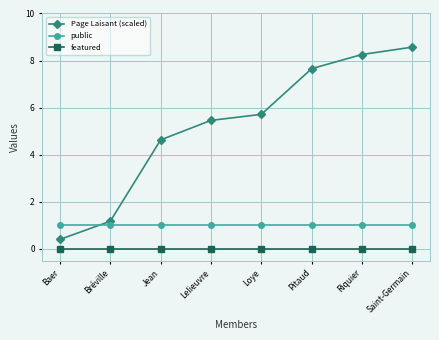

What is the sum of the public values at Riquier and Loye?

2.0